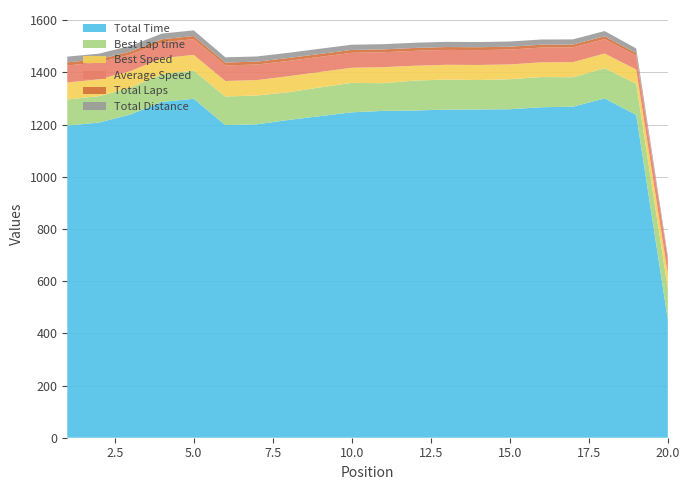

Reading left to right, what are all the values shown in this chart?

Total Time: 1196.1	1207.7	1238.7	1286.9	1299.0	1198.0	1201.1	1217.8	1232.3	1247.0	1252.5	1254.1	1257.4	1257.9	1258.8	1266.4	1268.7	1300.3	1237.2	453.4
Best Lap time: 100.2	101.3	102.9	106.2	107.6	109.6	110.4	106.2	110.1	113.1	106.1	114.6	115.2	112.7	115.2	115.9	112.8	116.0	119.2	118.4
Best Speed: 65.1	64.3	63.3	61.3	60.5	59.5	59.0	61.4	59.2	57.6	61.4	56.8	56.6	57.8	56.6	56.2	57.8	56.2	54.7	55.0
Average Speed: 65.4	64.7	63.1	60.8	60.2	59.8	59.7	58.9	58.2	57.5	57.2	57.2	57.0	57.0	56.9	56.6	56.5	55.1	52.7	57.5
Total Laps: 12.0	12.0	12.0	12.0	12.0	11.0	11.0	11.0	11.0	11.0	11.0	11.0	11.0	11.0	11.0	11.0	11.0	11.0	10.0	4.0
Total Distance: 21.7	21.7	21.7	21.7	21.7	19.9	19.9	19.9	19.9	19.9	19.9	19.9	19.9	19.9	19.9	19.9	19.9	19.9	18.1	7.2